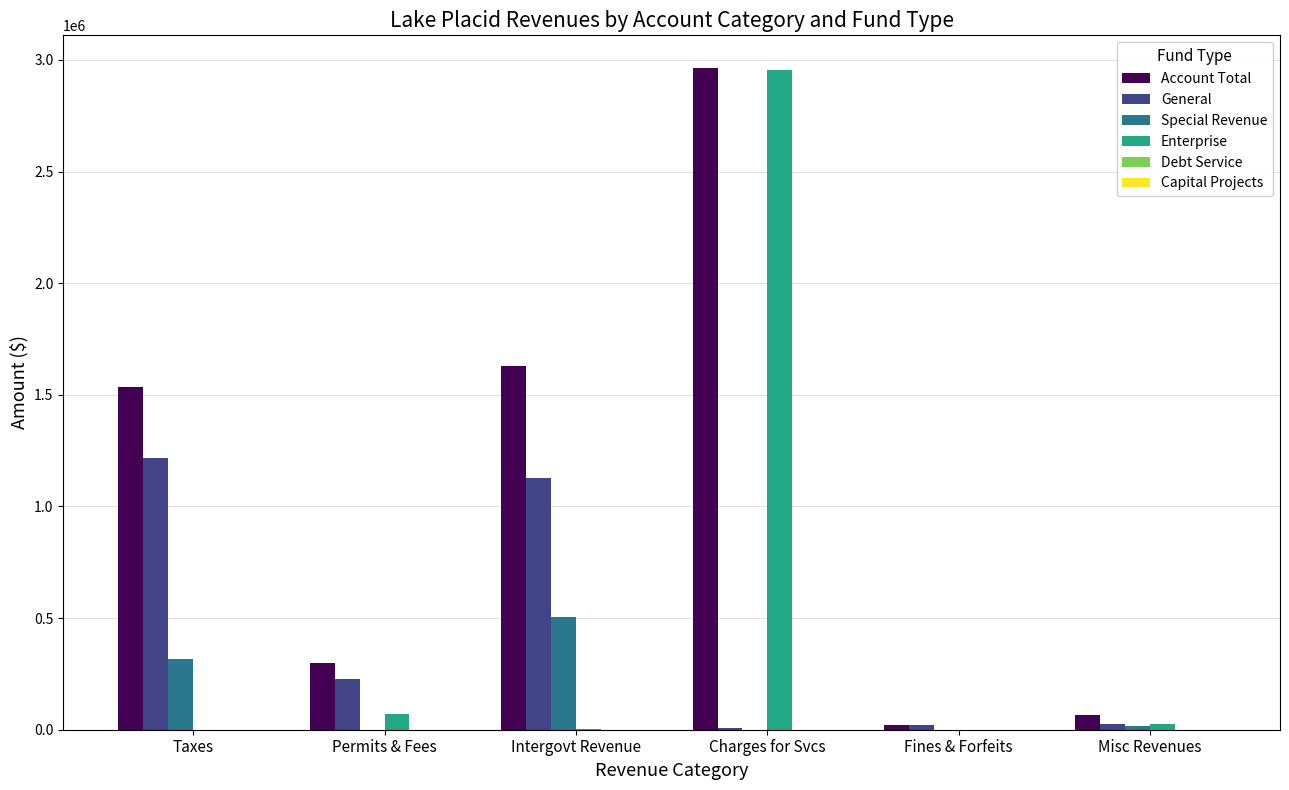

The Enterprise series shows 4831707 at Charges for Svcs. True or false?

False